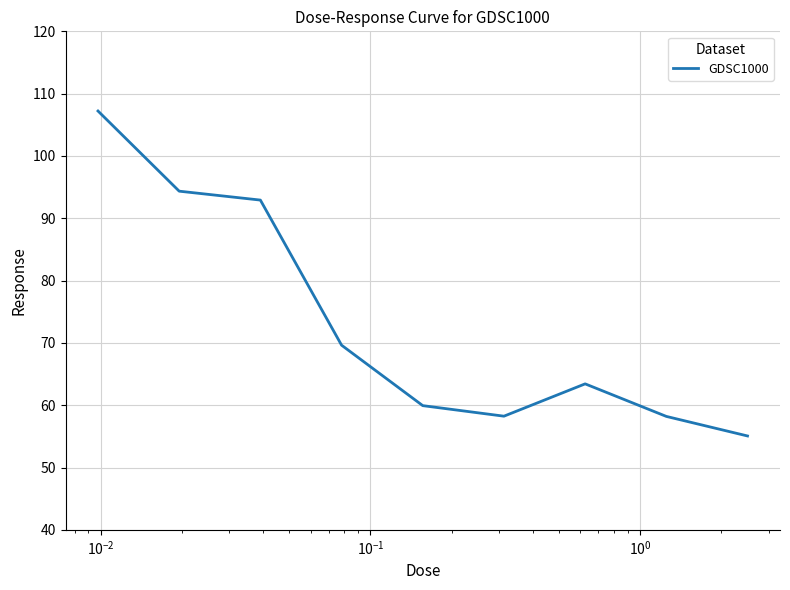

What is the maximum value shown in the chart?

107.2